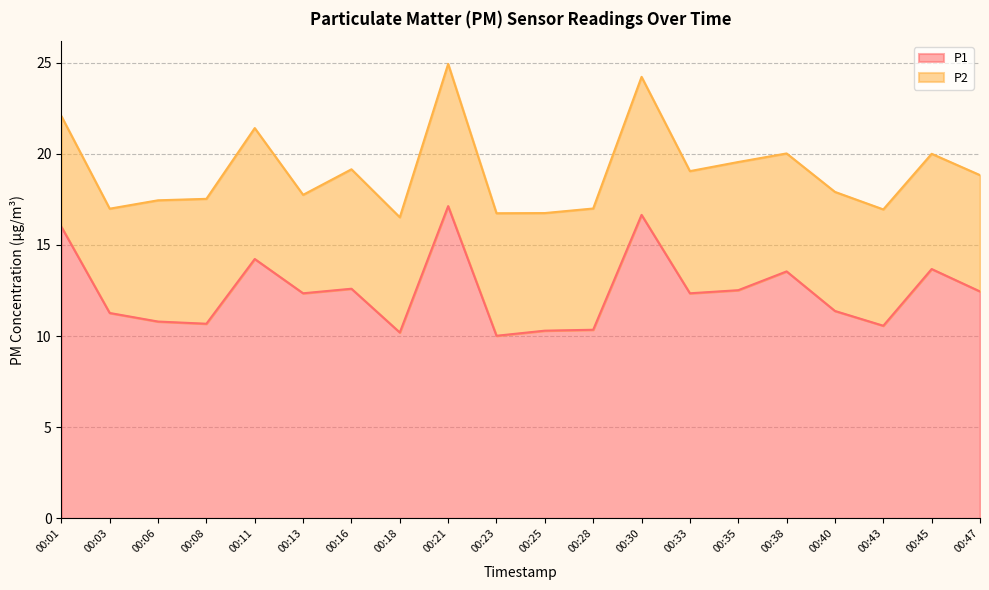

True or false: the data shows 11.4 at 00:40.

True